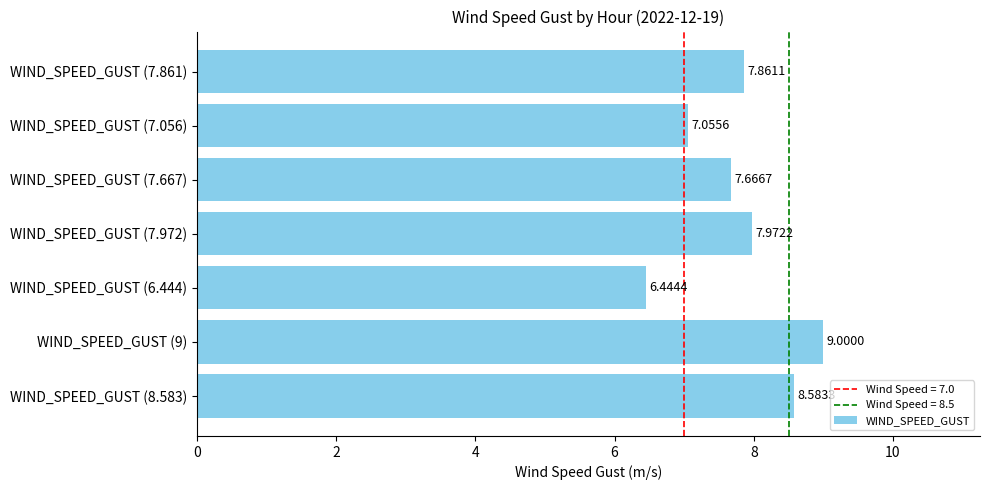

What is the difference between the values at WIND_SPEED_GUST (8.583) and WIND_SPEED_GUST (6.444)?

2.1